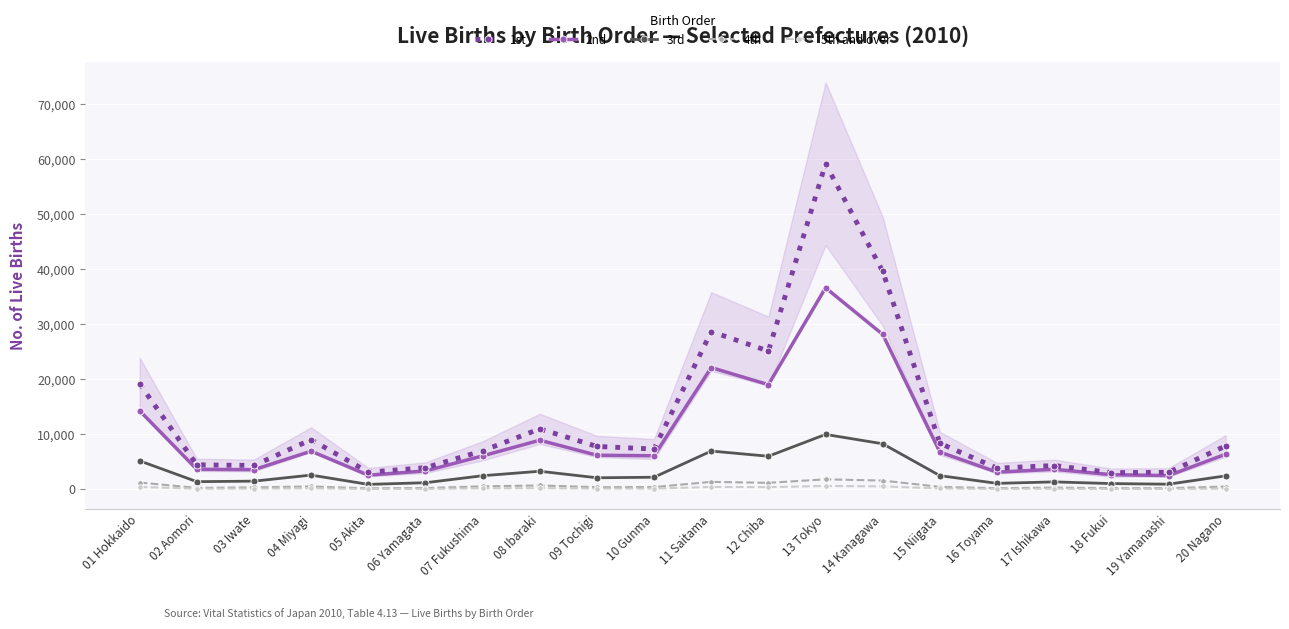

Rank the series by their maximum value, from highest to lowest.

1st, 2nd, 3rd, 4th, 5th and over